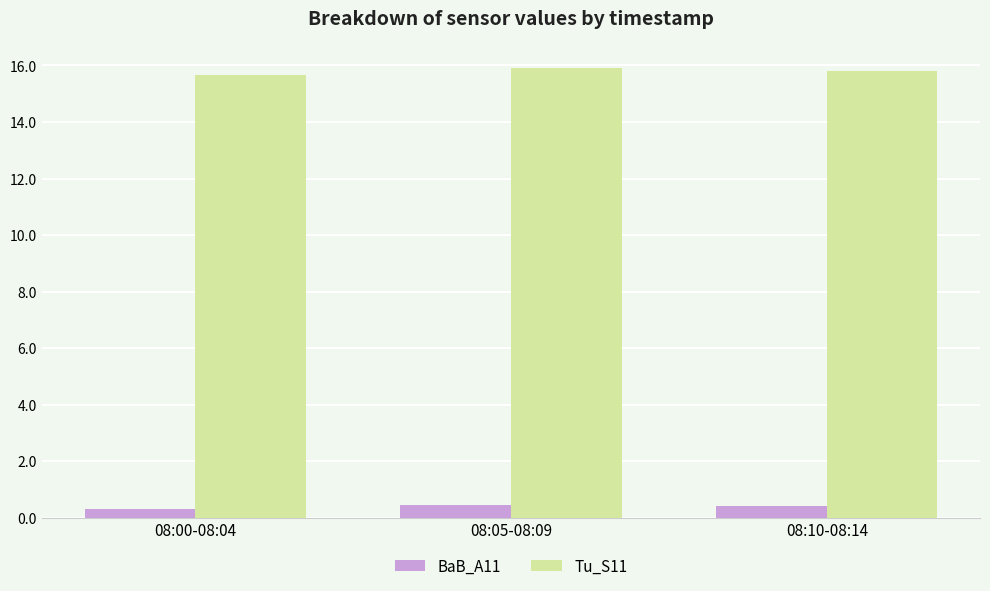

Which series has the largest range (max minus min)?

Tu_S11